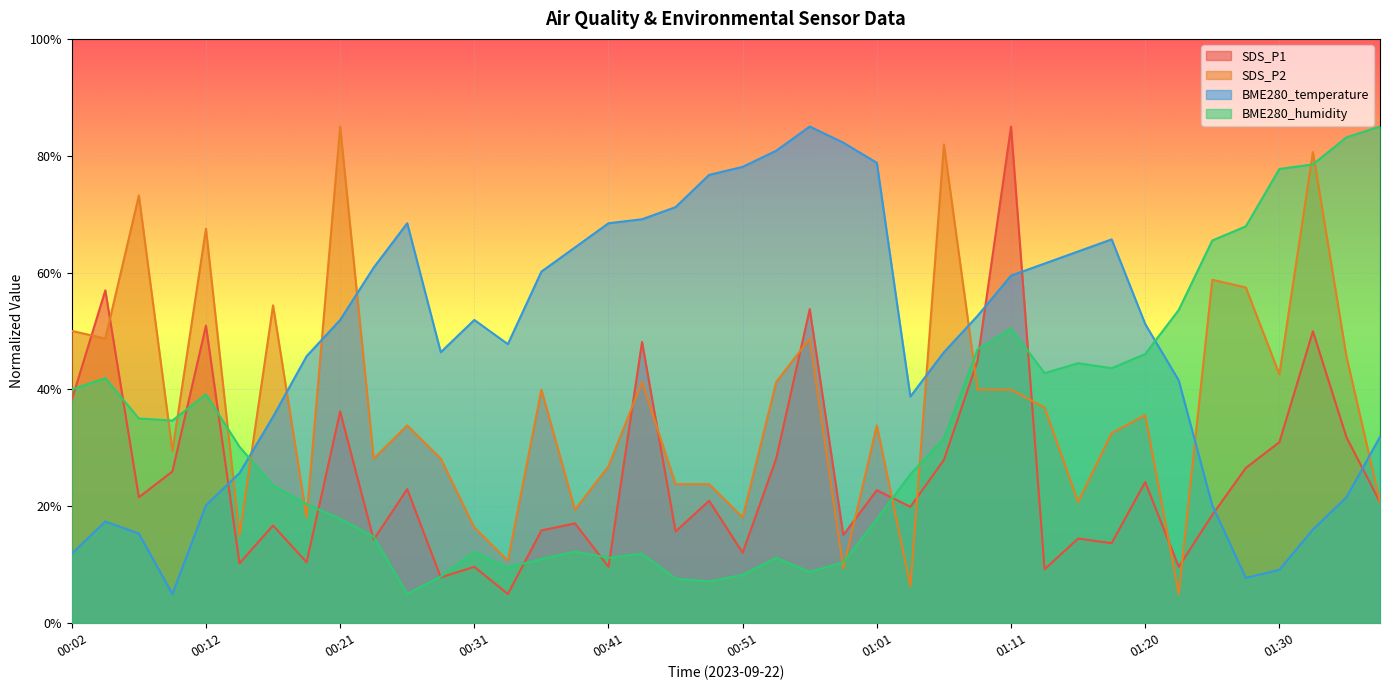

The SDS_P2 series shows 7.0 at 00:14. True or false?

False